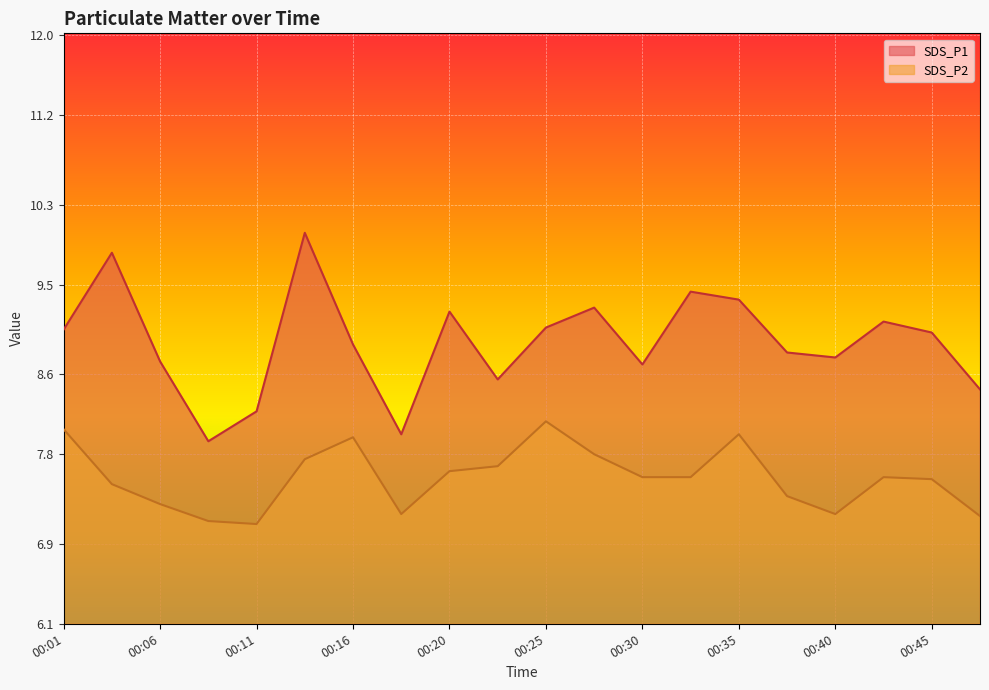

Where is the first local minimum for SDS_P2?

00:11